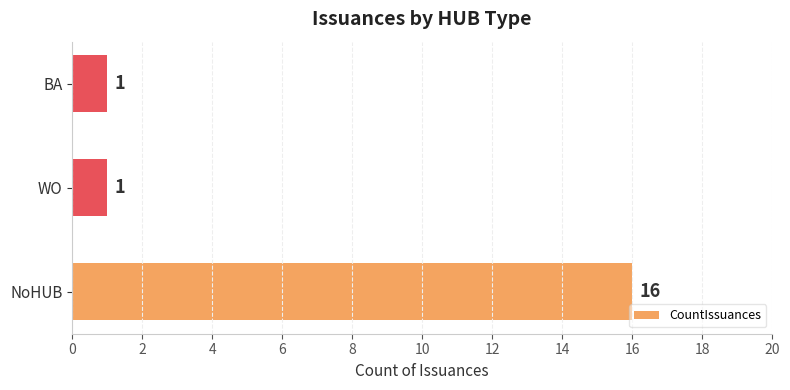

What is the maximum value shown in the chart?

16